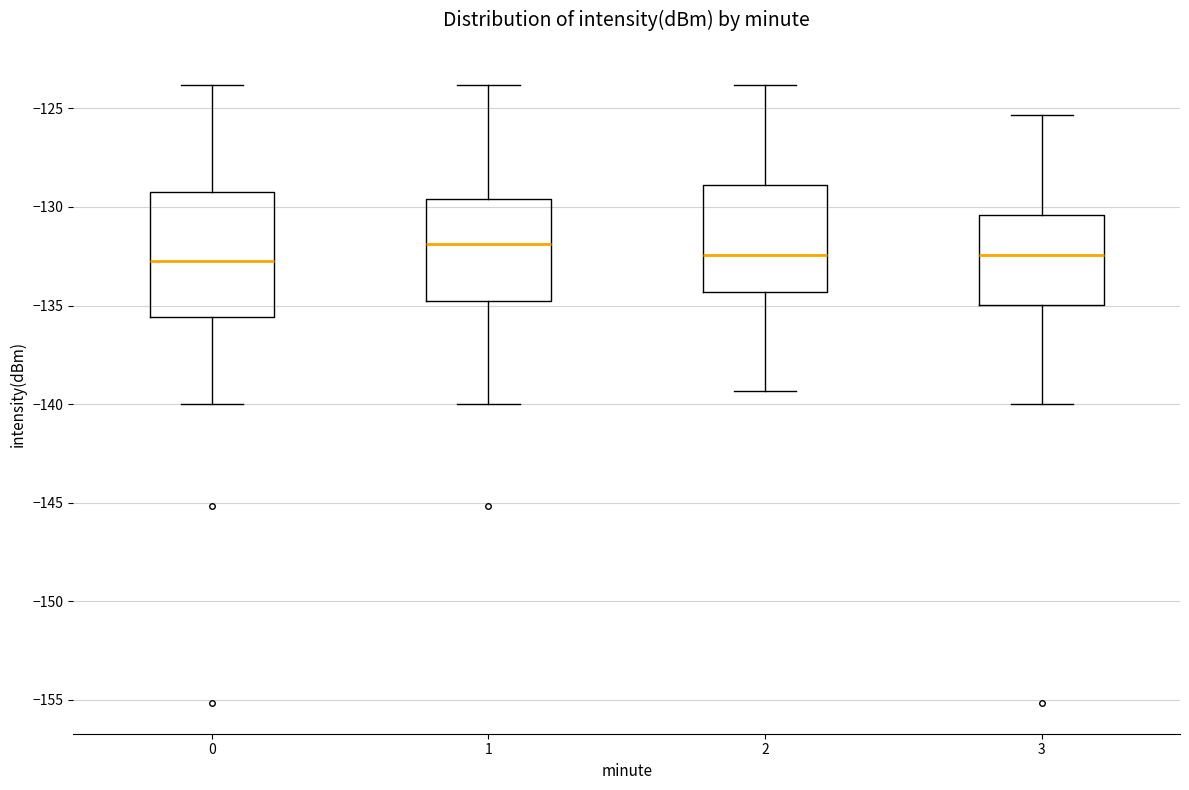

Reading left to right, transcribe this box plot: for each box, give where its median line is, the range the box spans, and where its two whiskers end, as read against the y-axis. The values are not printed on the chart, so give them approximately, as read against the axis.

0: median -132.5, box -135.5 to -129.5, whiskers -140.0 to -124.0
1: median -132.0, box -134.5 to -129.5, whiskers -140.0 to -124.0
2: median -132.5, box -134.5 to -129.0, whiskers -139.5 to -124.0
3: median -132.5, box -135.0 to -130.5, whiskers -140.0 to -125.5